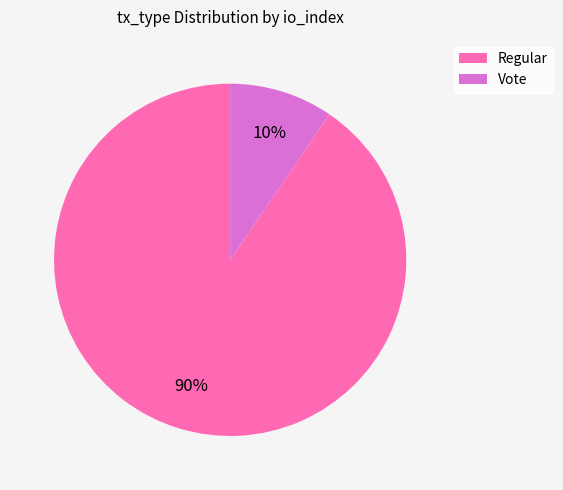

Rank the categories by value from lowest to highest.

Vote, Regular